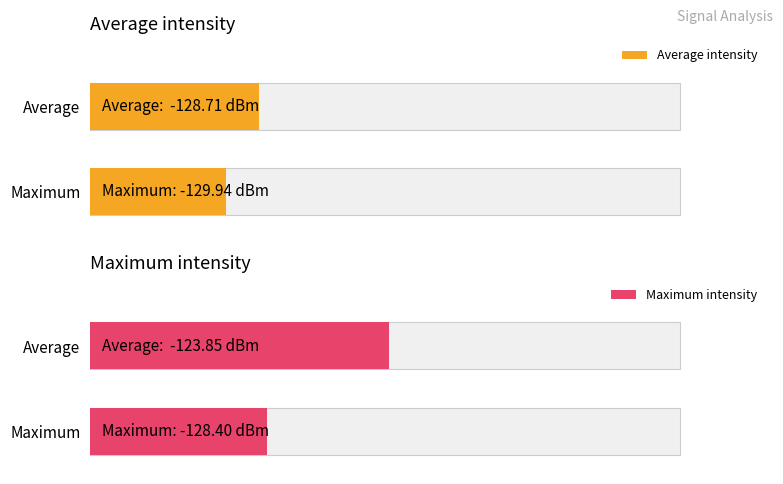

What is the value of the Average intensity bar at the 2nd from the left?

23.0